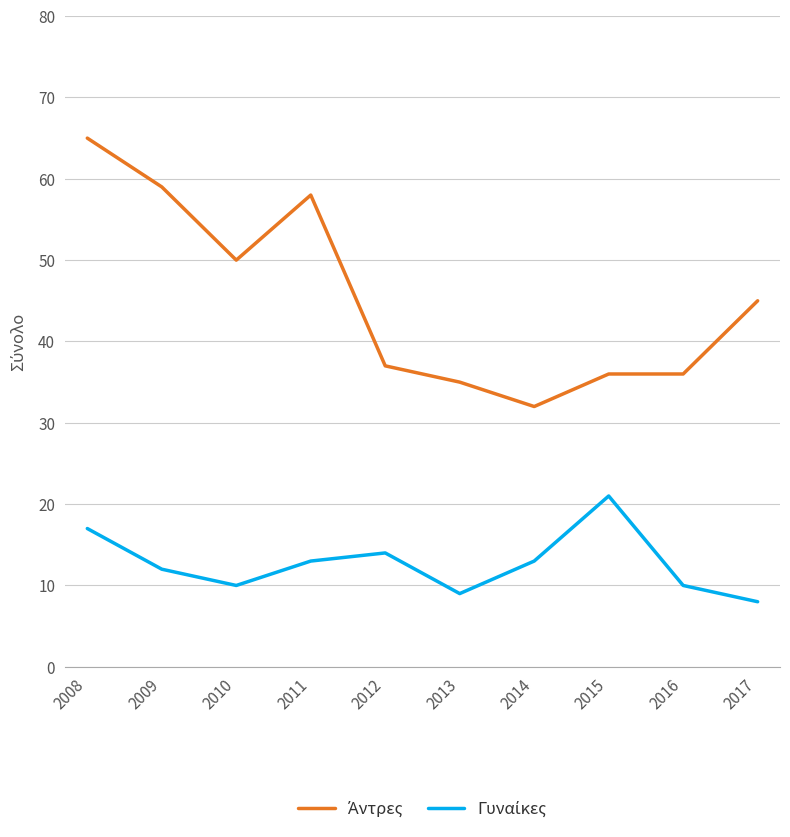

What is the total value across all series at 2013?

44